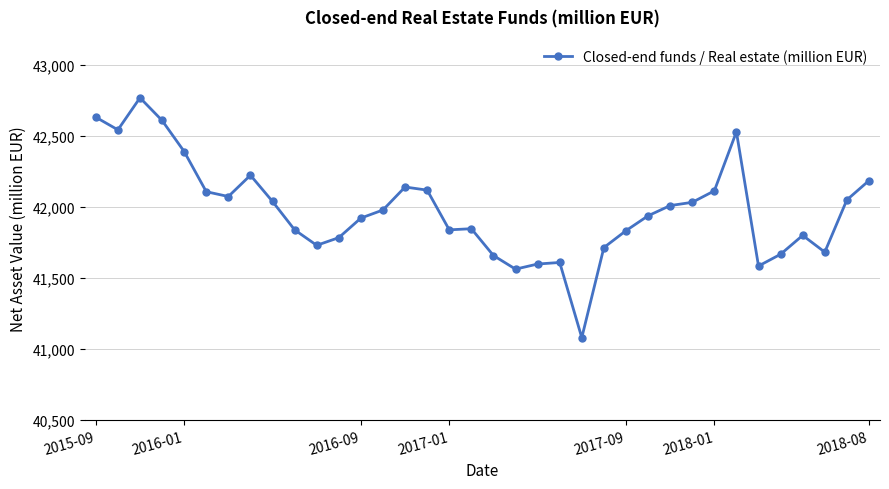

What is the maximum value shown in the chart?

42771